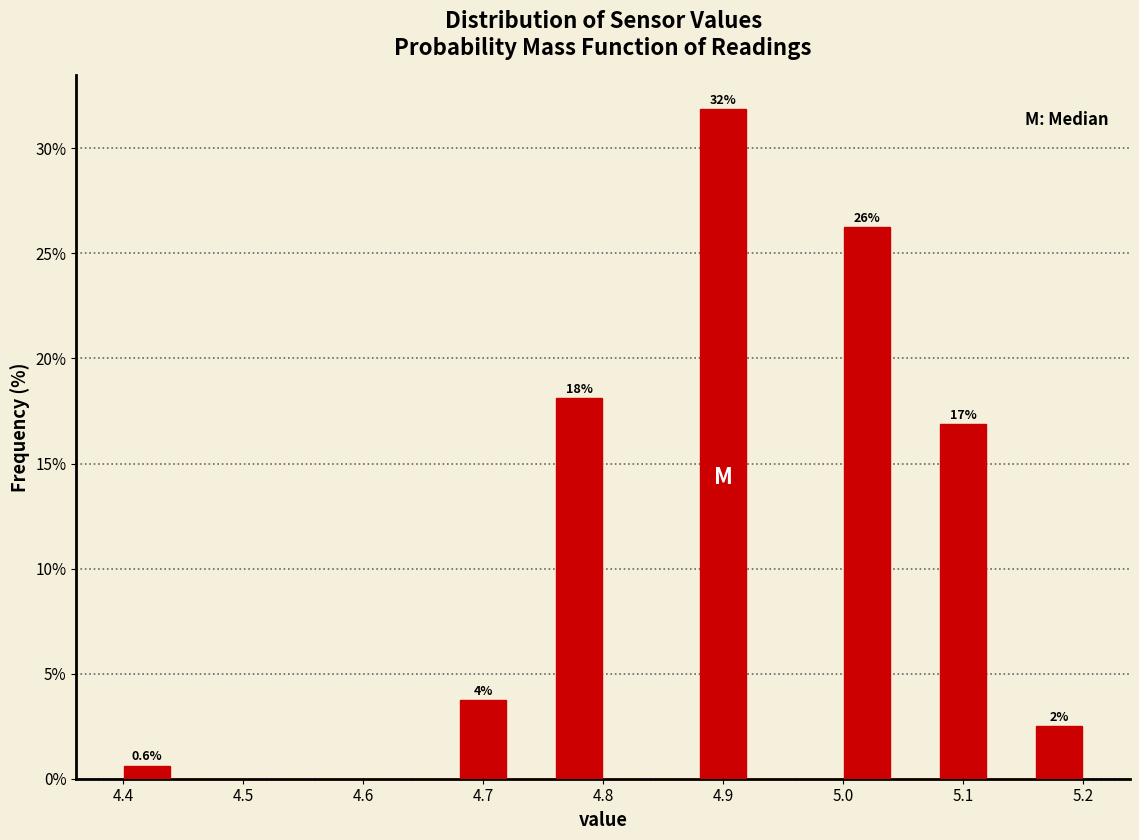

Which range on the x-axis has the tallest bar?

4.88 to 4.92